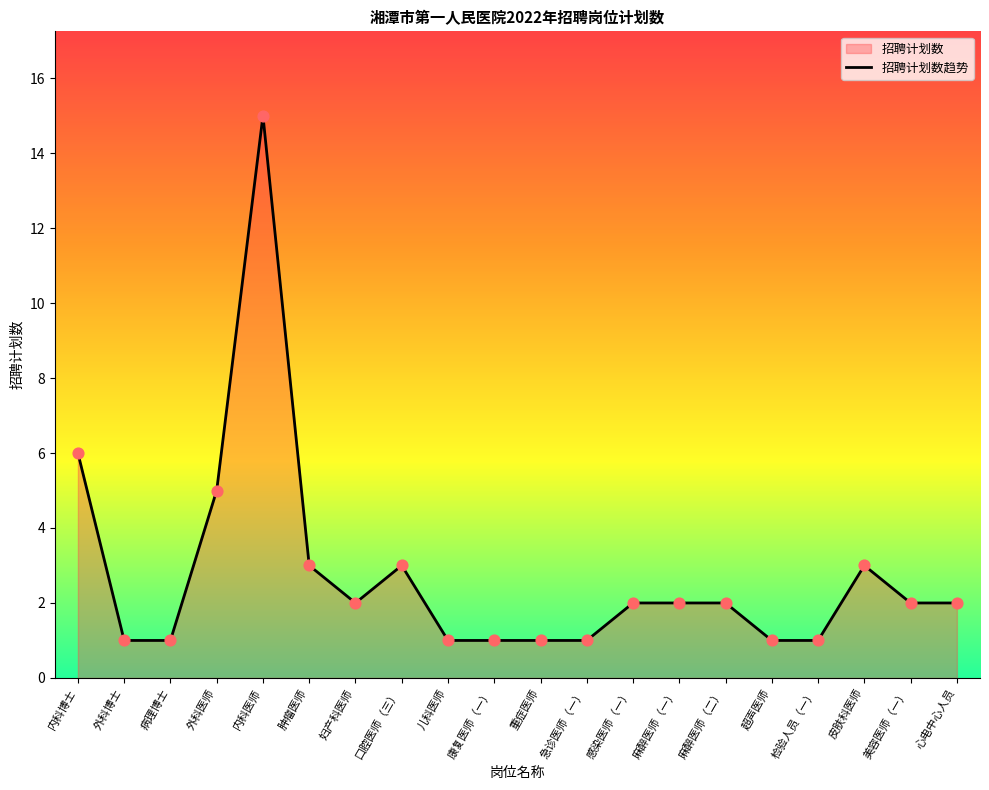

Approximately how many times larger is the value at 急诊医师（一） compared to 超声医师?

1.0